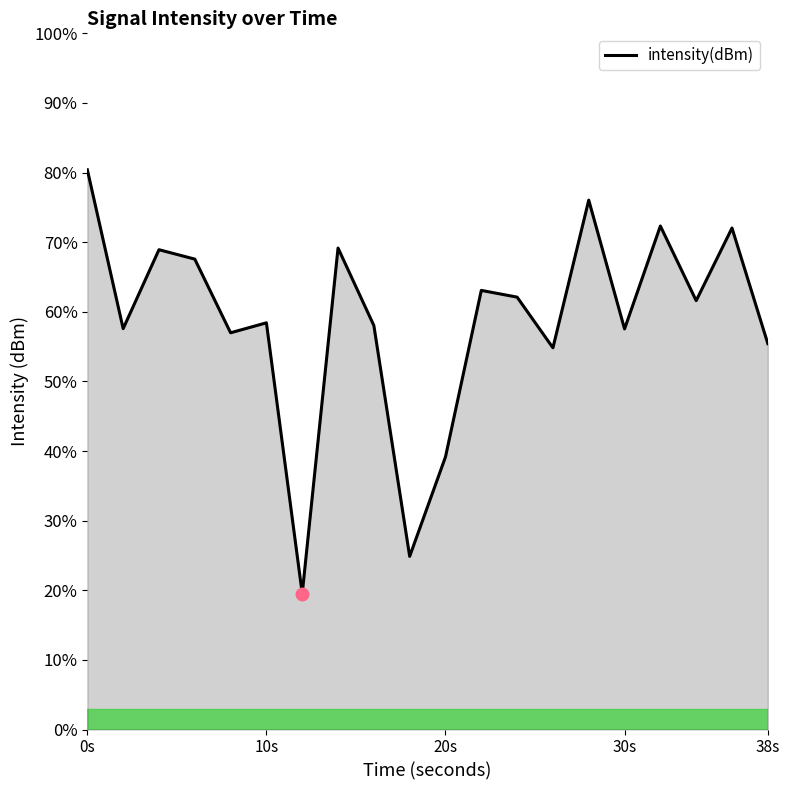

How many lines are shown in the chart?

1